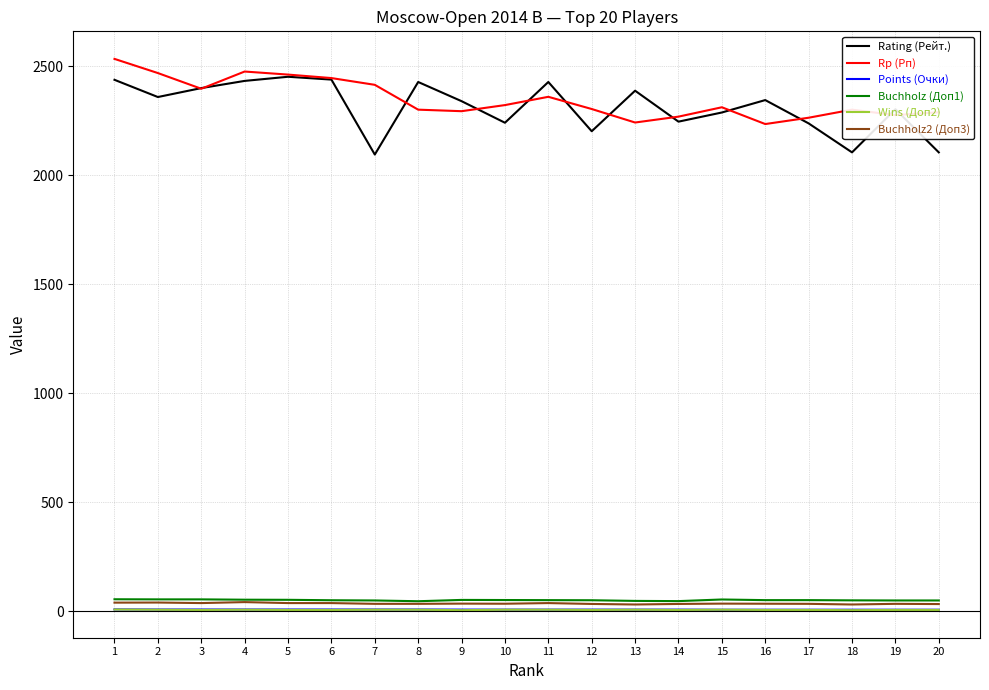

Which series has the largest total across all categories?

Rp (Рп)